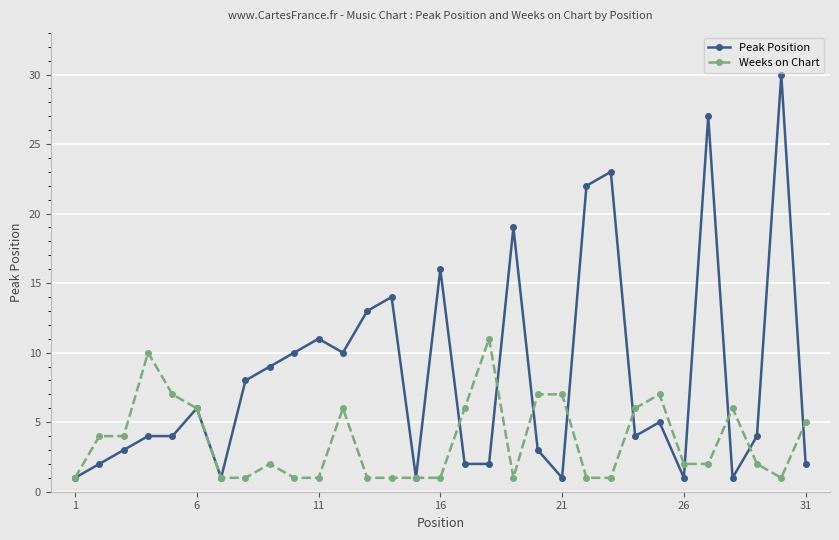

List the series in order of their peak value, lowest first.

Weeks on Chart, Peak Position